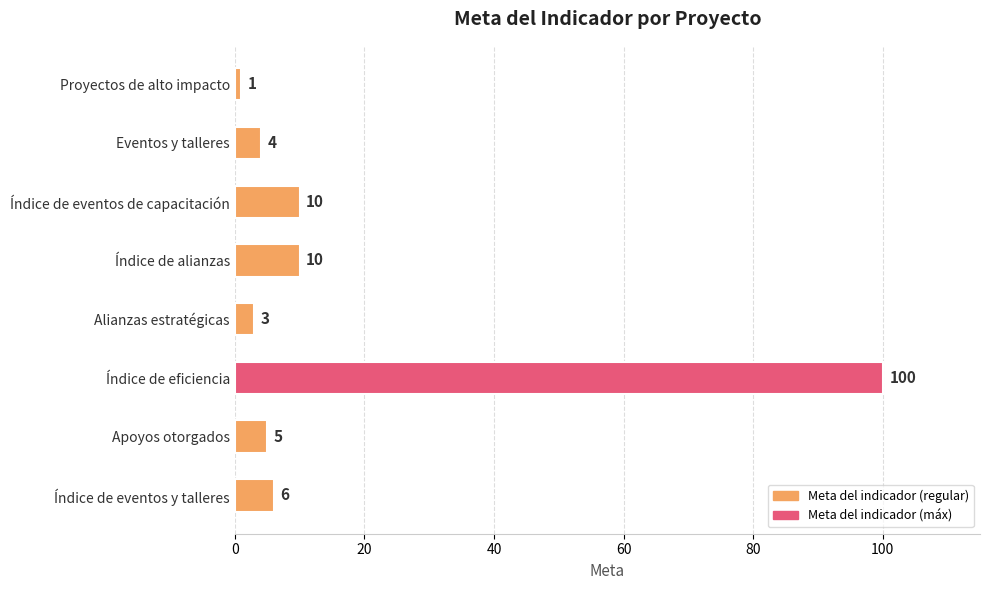

What is the ratio of the value at Índice de eventos y talleres to the value at Alianzas estratégicas?

2.0